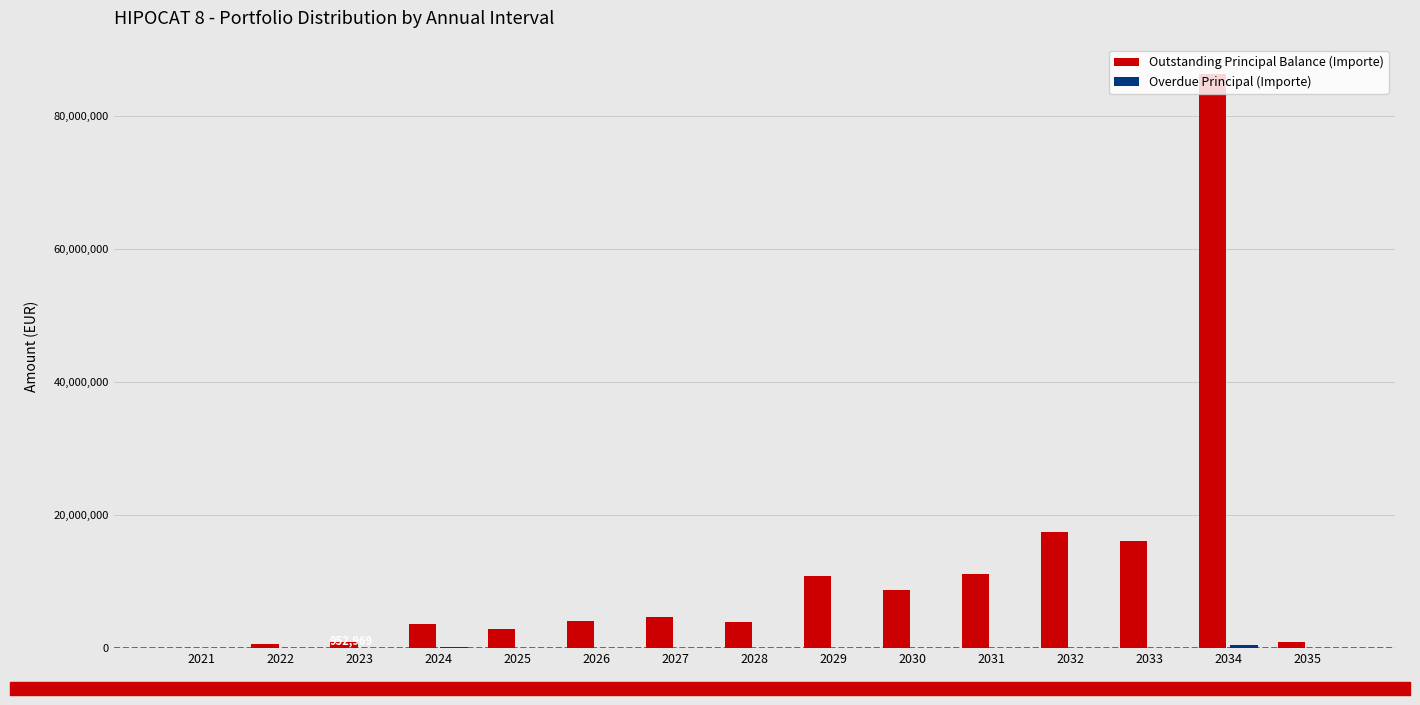

At which label is Outstanding Principal Balance (Importe) closest to 43232917?

2032